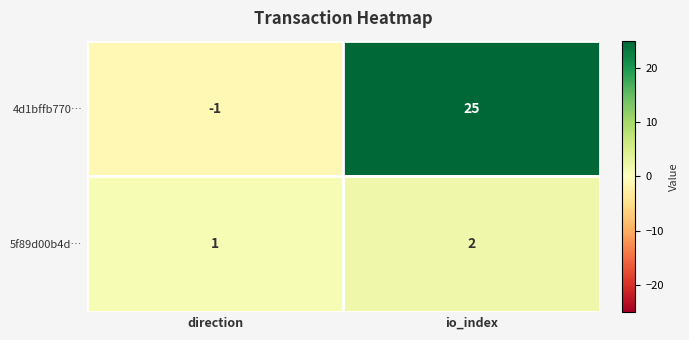

Reading left to right, extract all data points from this chart.

4d1bffb7700296be0aafbc112945a68d0e0e042: 0=-1	1=25
5f89d00b4defdd395eedad3c74ab6b3cec7b3bf: 0=1	1=2